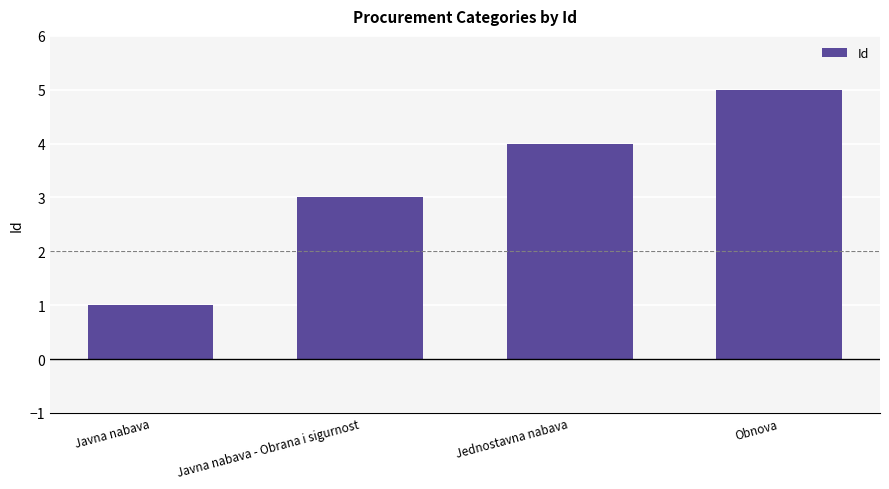

What is the ratio of the value at Obnova to the value at Javna nabava?

5.0